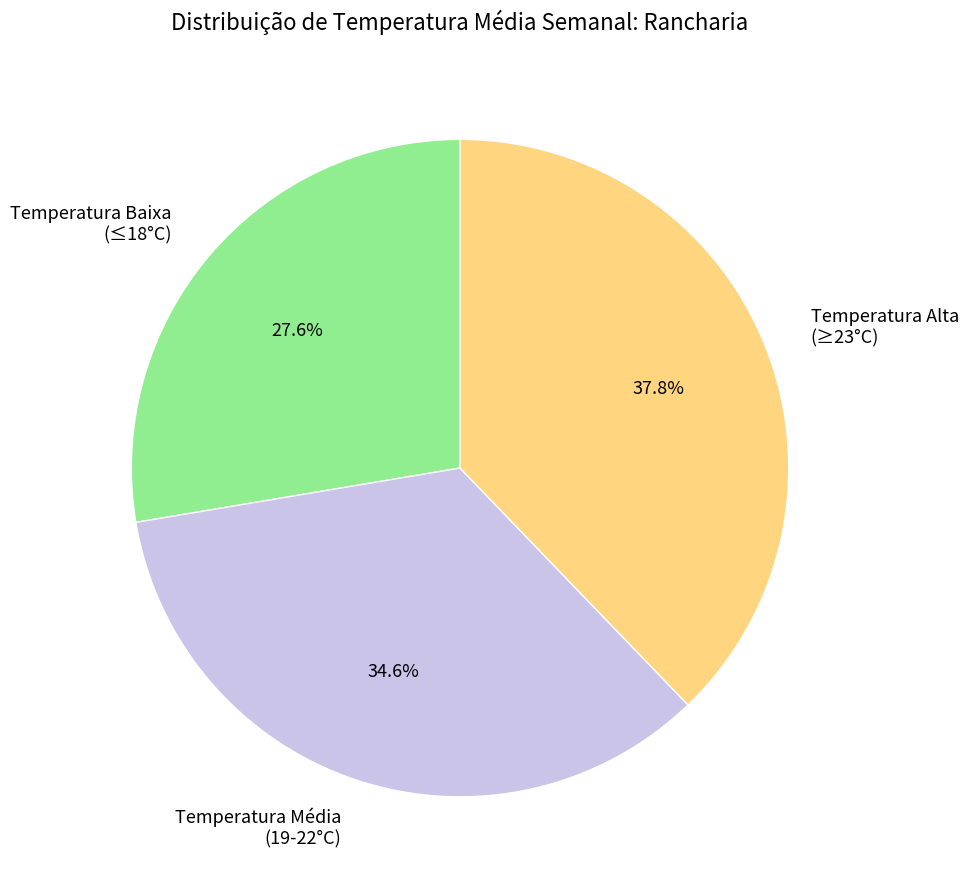

How much of the chart is everything except Temperatura Alta (≥23°C)?

62.2%